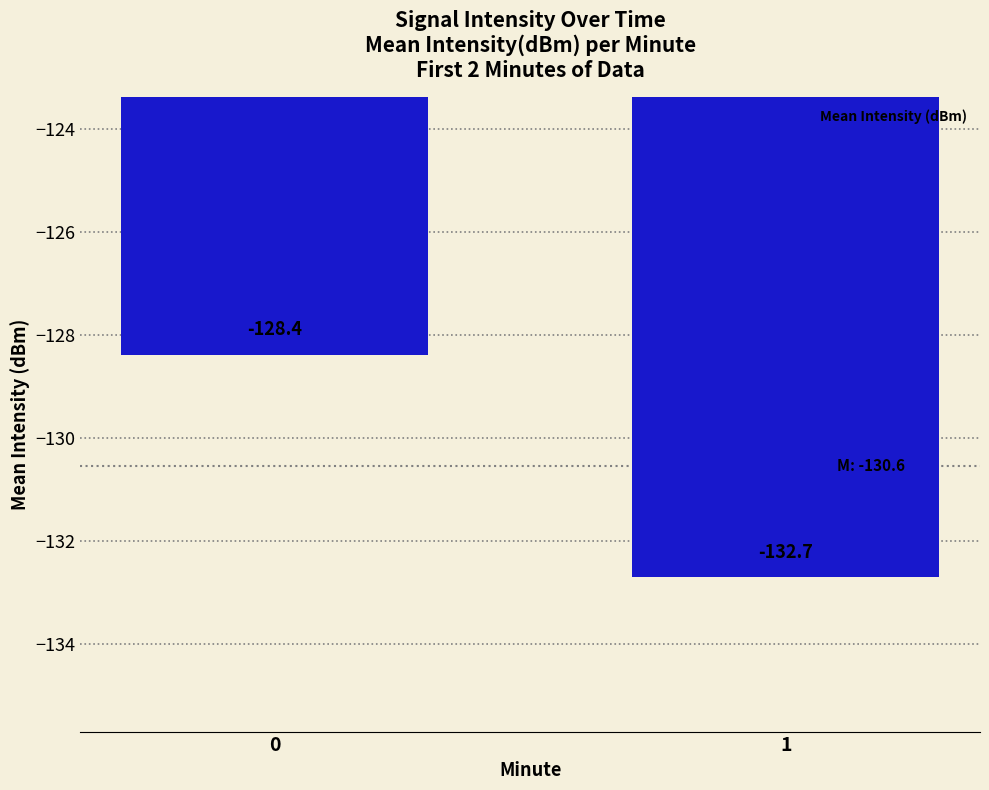

Is it true that the value at 0 is -128.4?

True